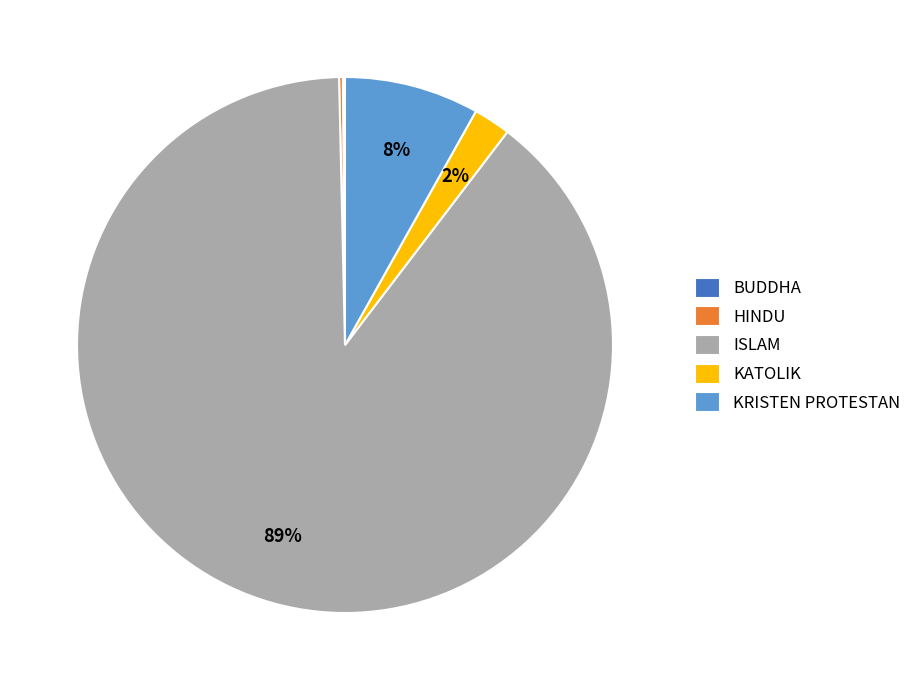

To the nearest percent, what is the average slice percentage?

20%